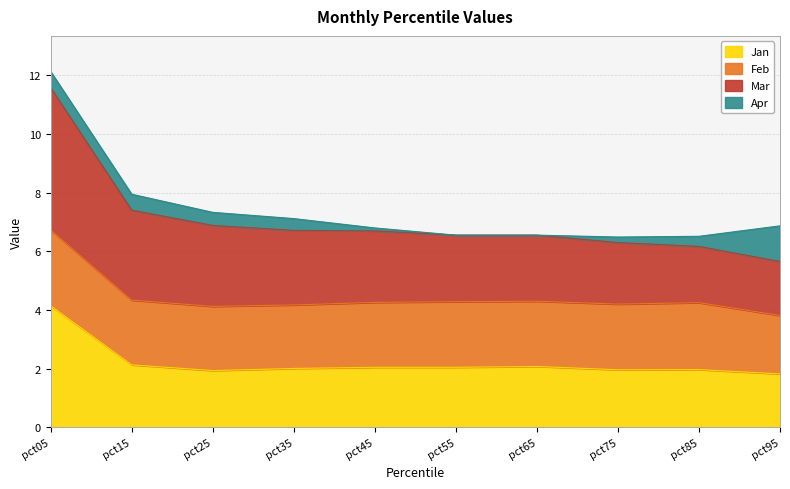

Where is Jan nearest to the value 2?

pct35